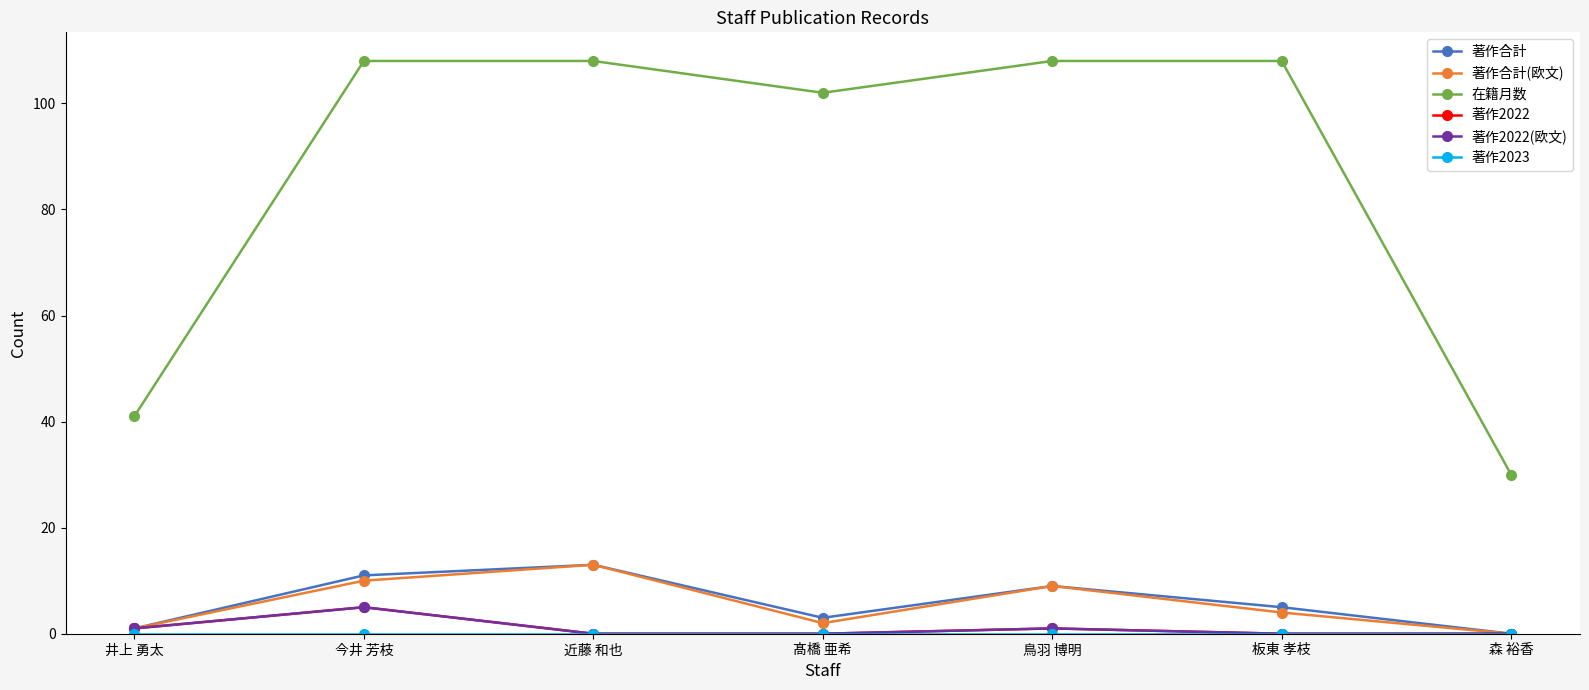

At 井上 勇太, list the series in order from largest to smallest.

在籍月数, 著作合計, 著作合計(欧文), 著作2022, 著作2022(欧文), 著作2023